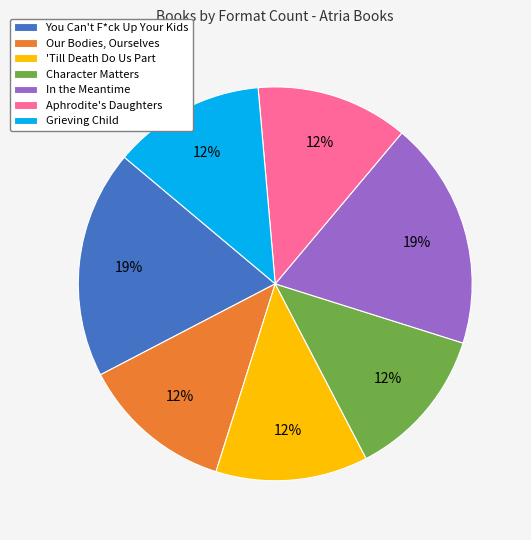

To the nearest percent, what portion does You Can't F*ck Up Your Kids represent?

19%